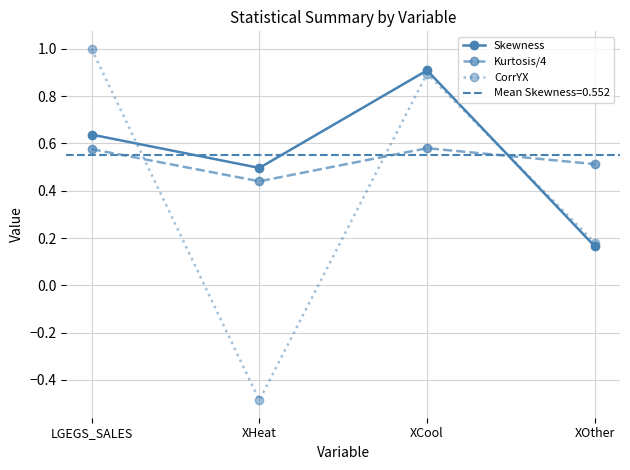

At which category is the sum across all series the highest?

XCool